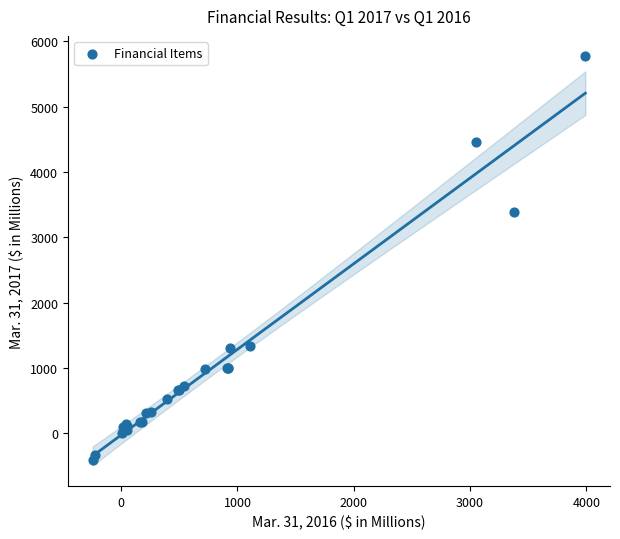

What Y value in the scatter plot is closest to 2677?

3394